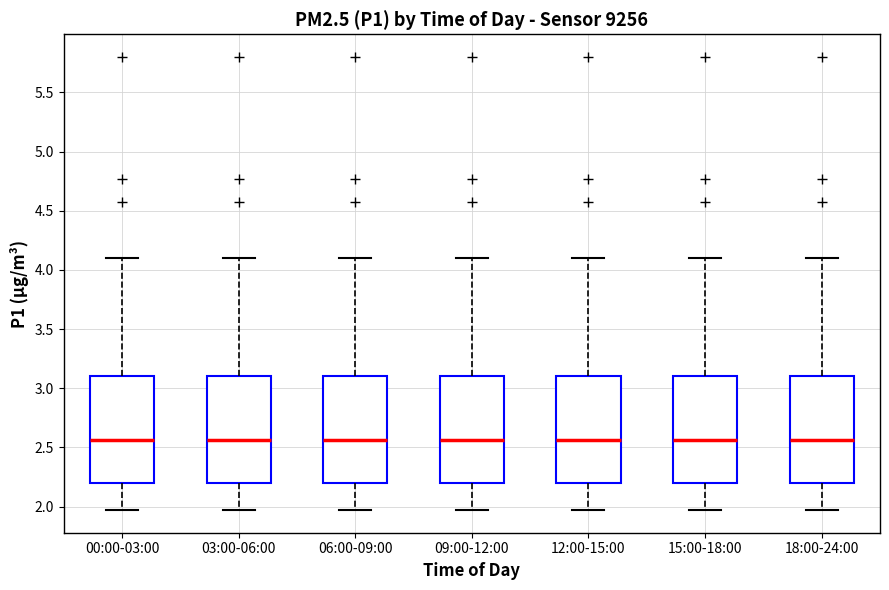

Reading left to right, read every box against the y-axis: the position of its median line, the range the box covers, and the ends of its whiskers. The values are not printed on the chart, so give them approximately, as read against the axis.

00:00-03:00: median 2.55, box 2.20 to 3.10, whiskers 1.95 to 4.10
03:00-06:00: median 2.55, box 2.20 to 3.10, whiskers 1.95 to 4.10
06:00-09:00: median 2.55, box 2.20 to 3.10, whiskers 1.95 to 4.10
09:00-12:00: median 2.55, box 2.20 to 3.10, whiskers 1.95 to 4.10
12:00-15:00: median 2.55, box 2.20 to 3.10, whiskers 1.95 to 4.10
15:00-18:00: median 2.55, box 2.20 to 3.10, whiskers 1.95 to 4.10
18:00-24:00: median 2.55, box 2.20 to 3.10, whiskers 1.95 to 4.10